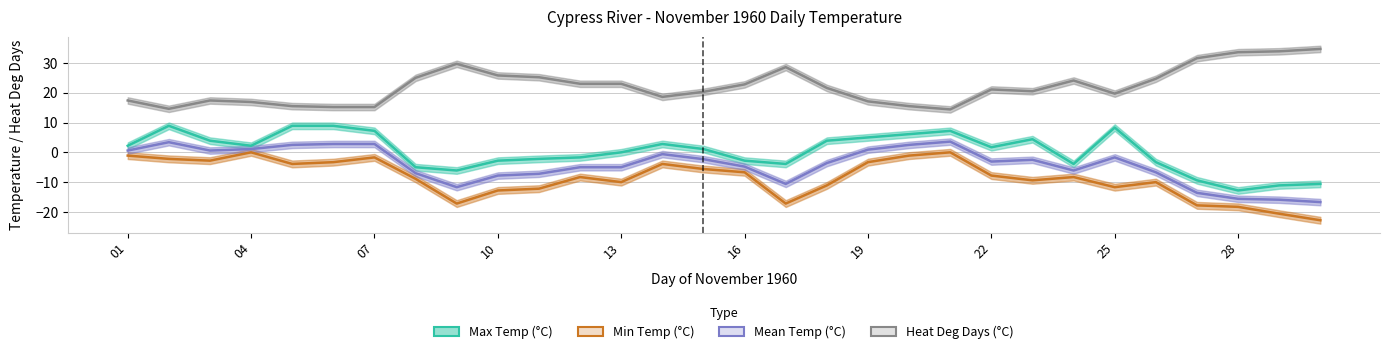

What is the spread (max minus min) of values at 13?

19.4